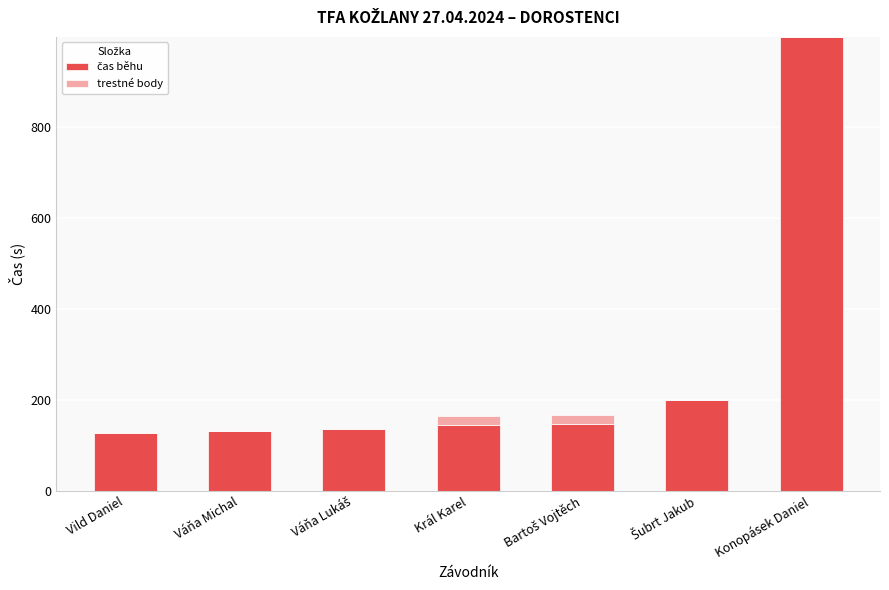

At which category is the sum across all series the highest?

Konopásek Daniel